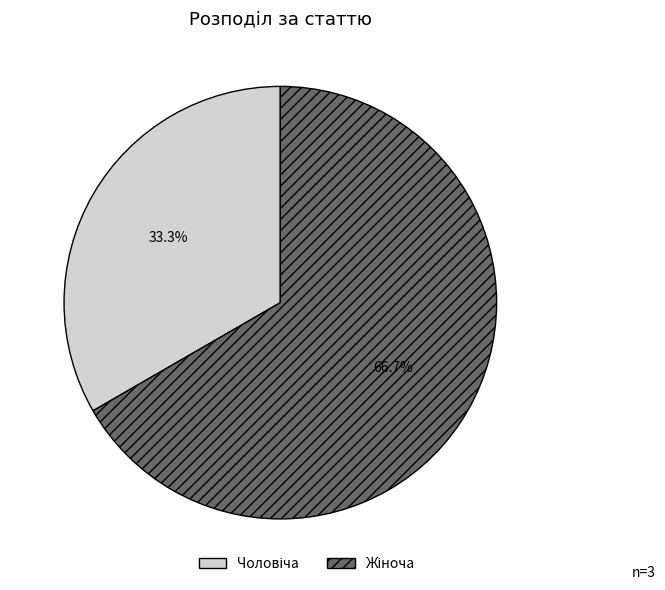

Is there a majority slice in this chart?

Yes